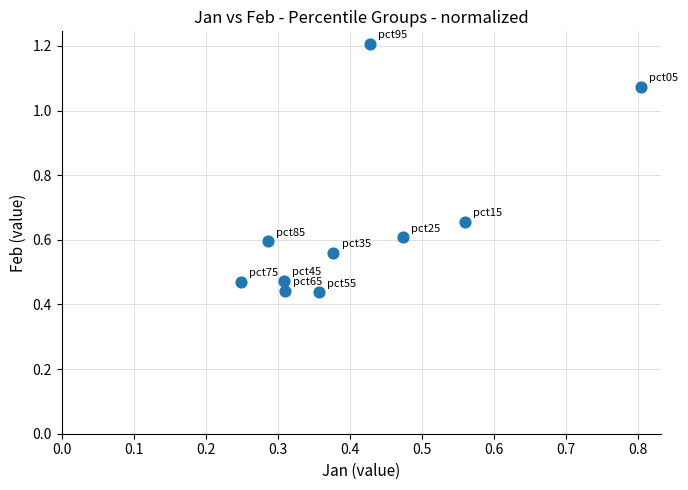

What is the range of Y values (max minus min)?

0.8